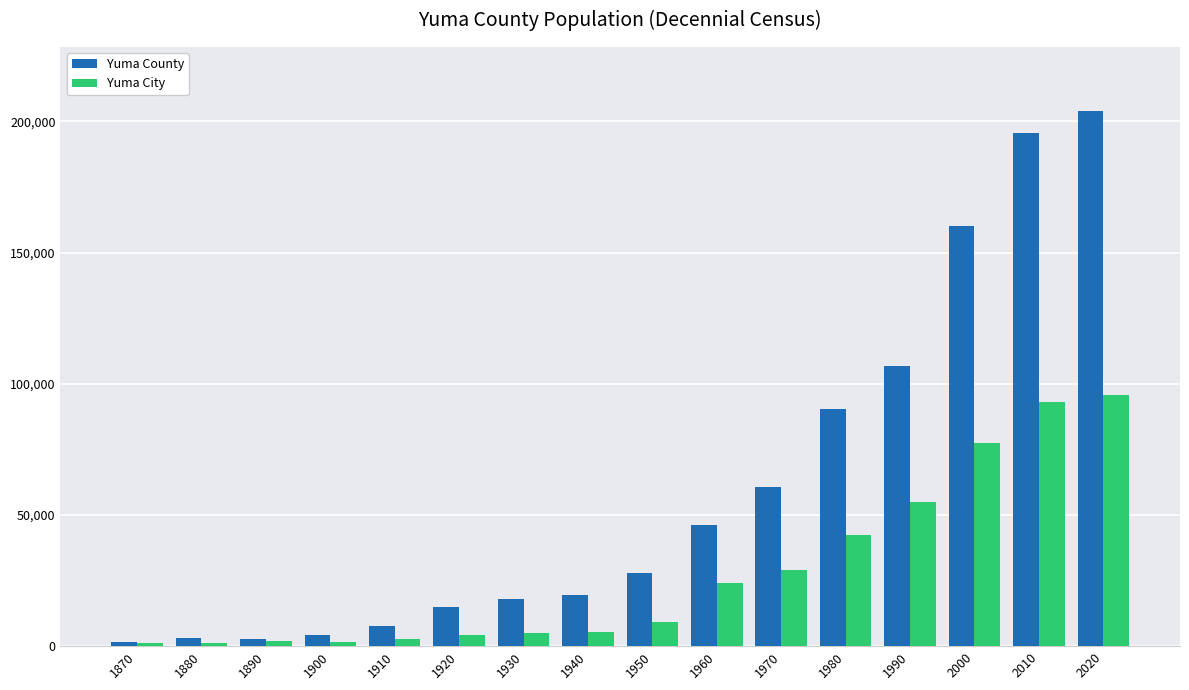

What is the value of the Yuma City bar at the 16th from the left?

95548